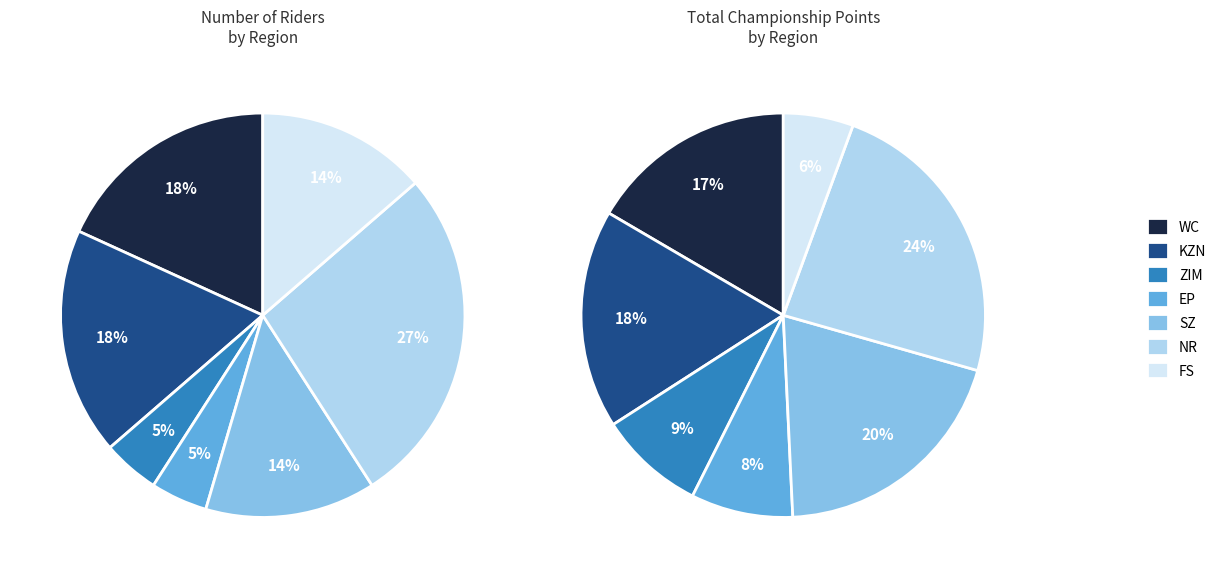

Which slice is the largest?

NR